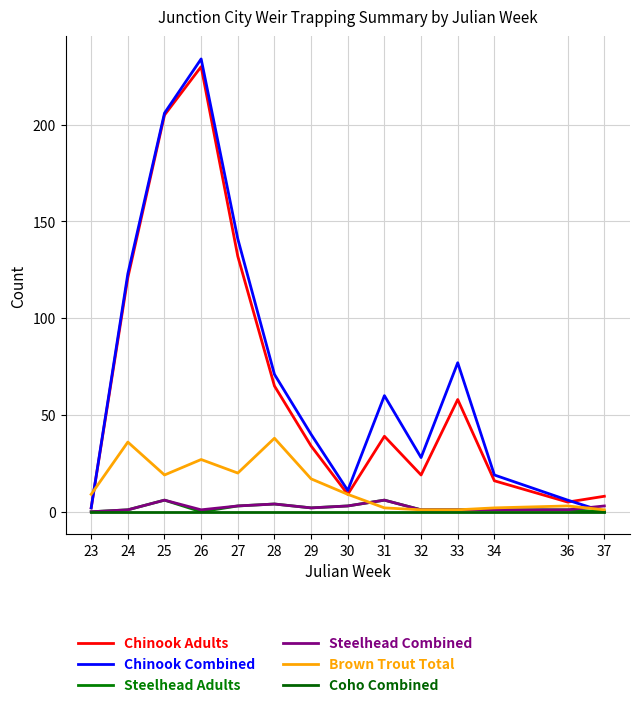

What is the total value across all series at 29?

95